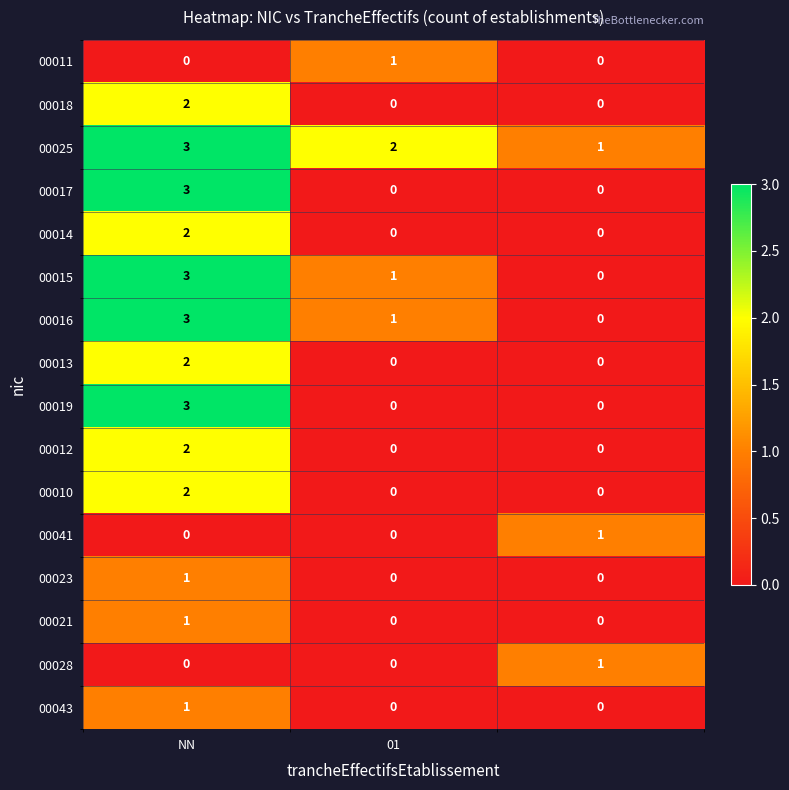

How many 00028 values are between 0 and 1?

3